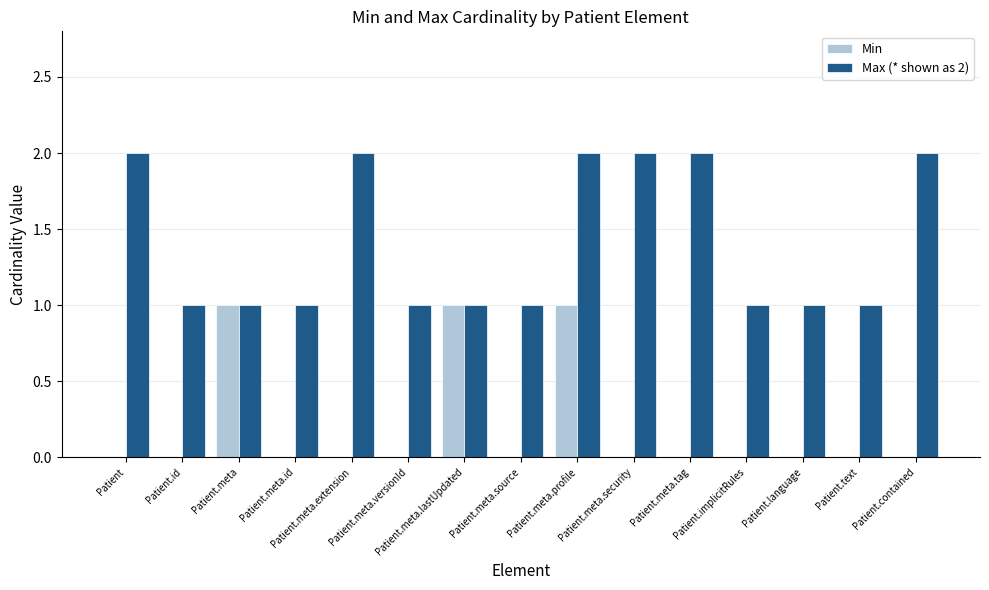

How many groups of bars are there?

15